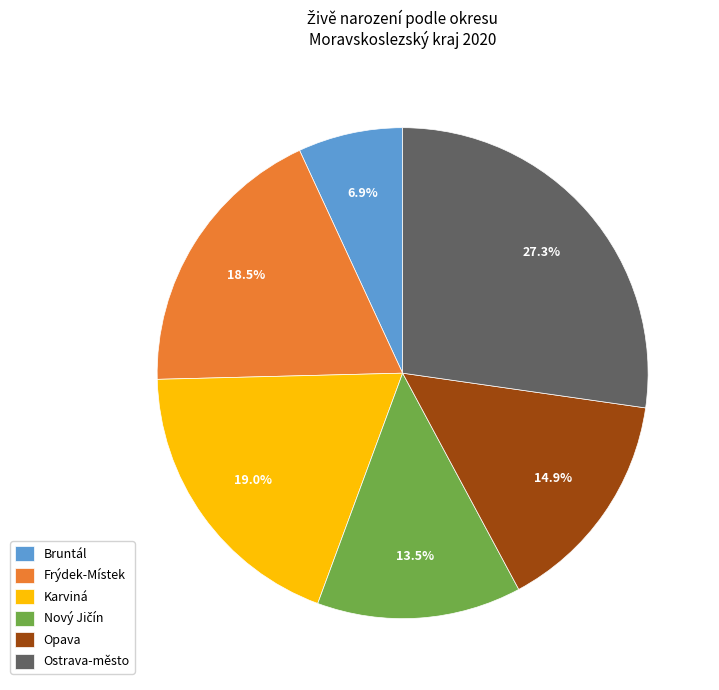

What percentage is the Karviná slice, to the nearest percent?

19%